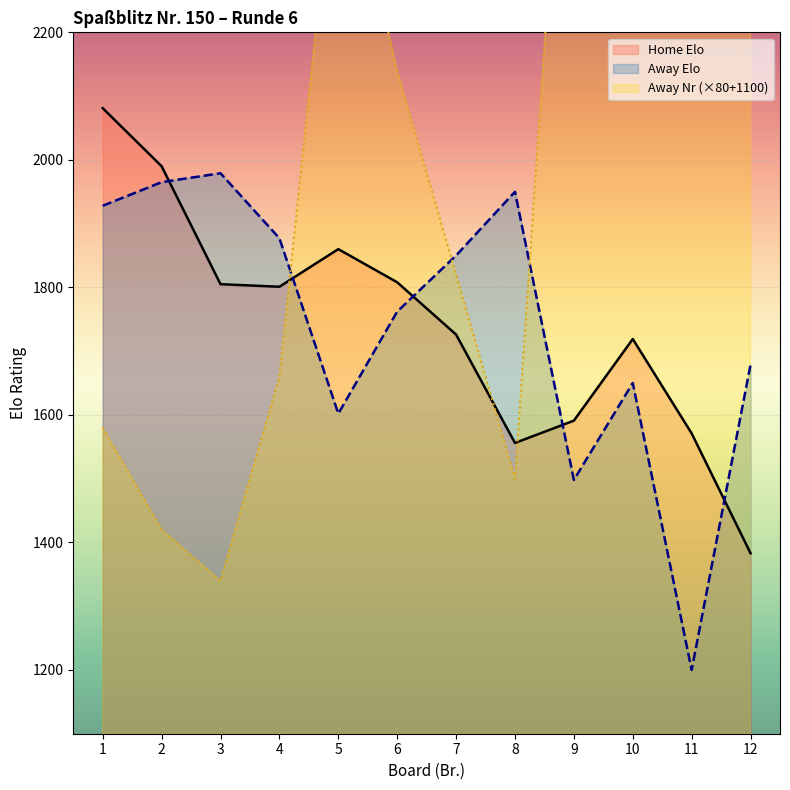

Which category has the highest value across all series?

11